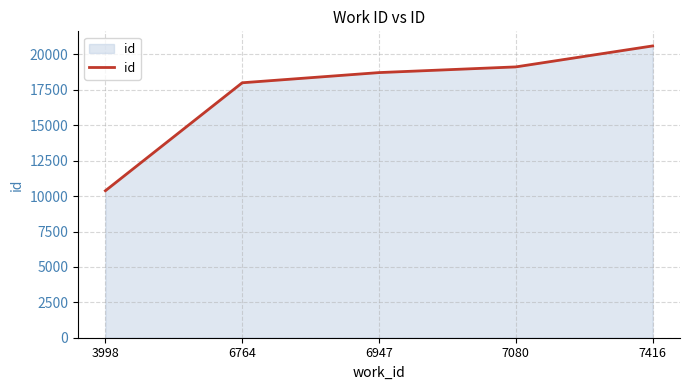

What is the difference between the maximum and second lowest values?

2602